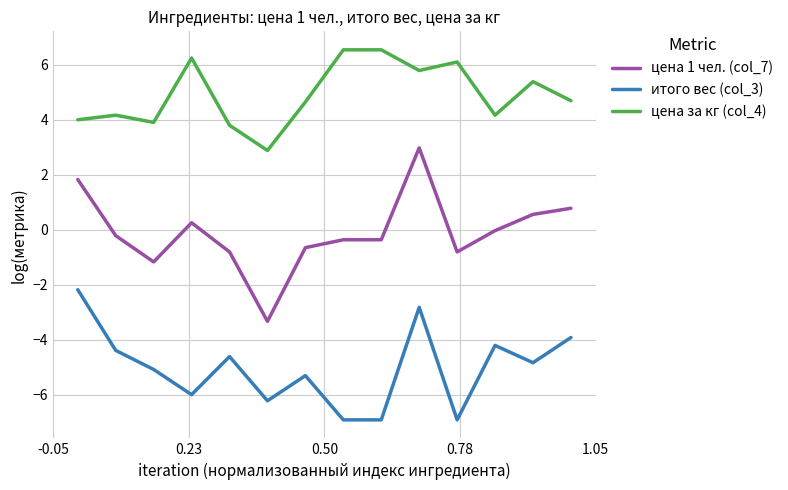

What is the maximum value shown in the chart?

6.6